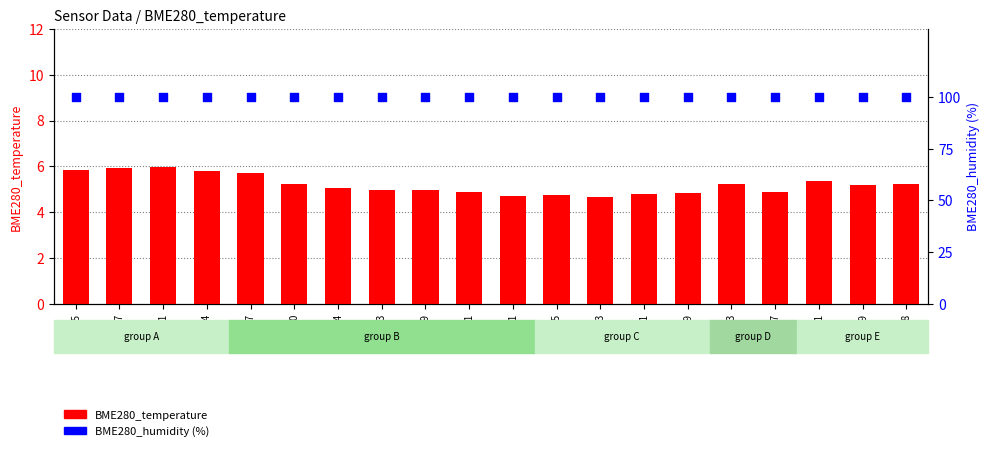

At how many categories does at least one series exceed 82?

20